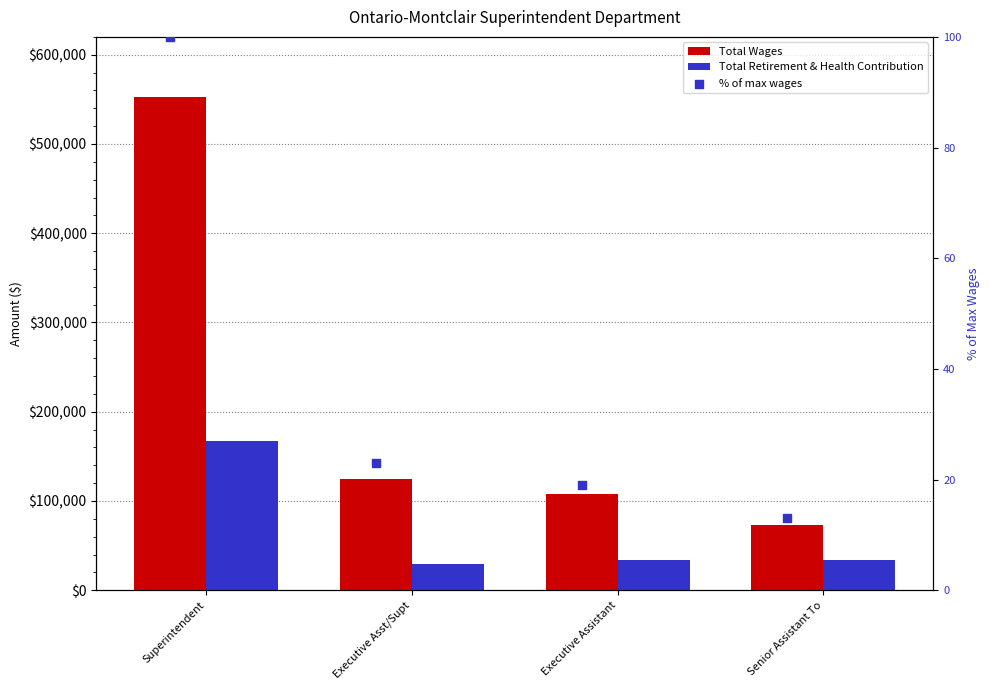

At which category is the sum across all series the highest?

Superintendent